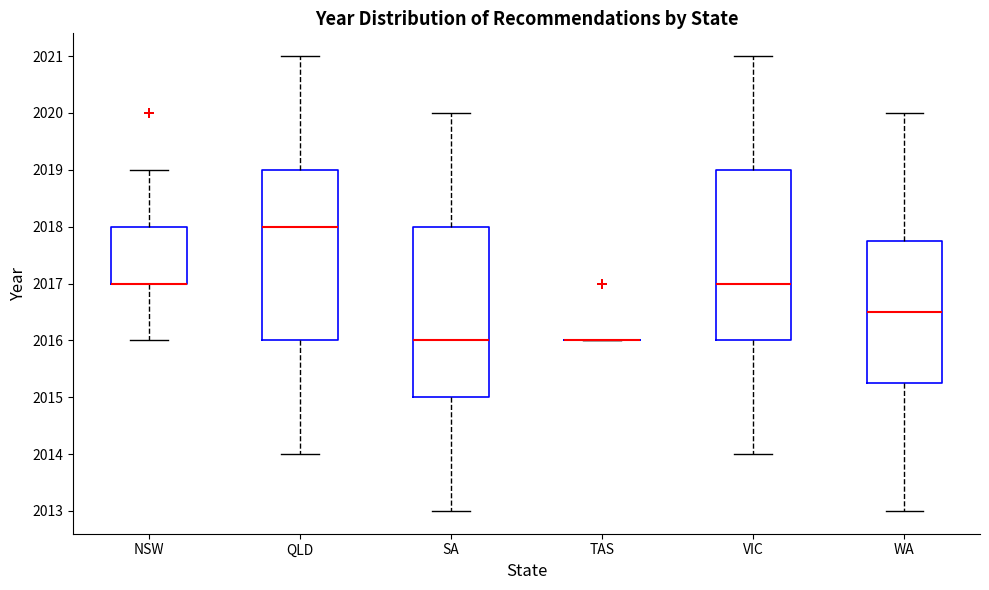

Reading left to right, read every box against the y-axis: the position of its median line, the range the box covers, and the ends of its whiskers. The values are not printed on the chart, so give them approximately, as read against the axis.

NSW: median 2017.0 (drawn on the box's lower edge), box 2017.0 to 2018.0, whiskers 2016.0 to 2019.0
QLD: median 2018.0, box 2016.0 to 2019.0, whiskers 2014.0 to 2021.0
SA: median 2016.0, box 2015.0 to 2018.0, whiskers 2013.0 to 2020.0
TAS: box collapsed to a line at 2016.0, whiskers 2016.0 to 2016.0
VIC: median 2017.0, box 2016.0 to 2019.0, whiskers 2014.0 to 2021.0
WA: median 2016.5, box 2015.3 to 2017.8, whiskers 2013.0 to 2020.0